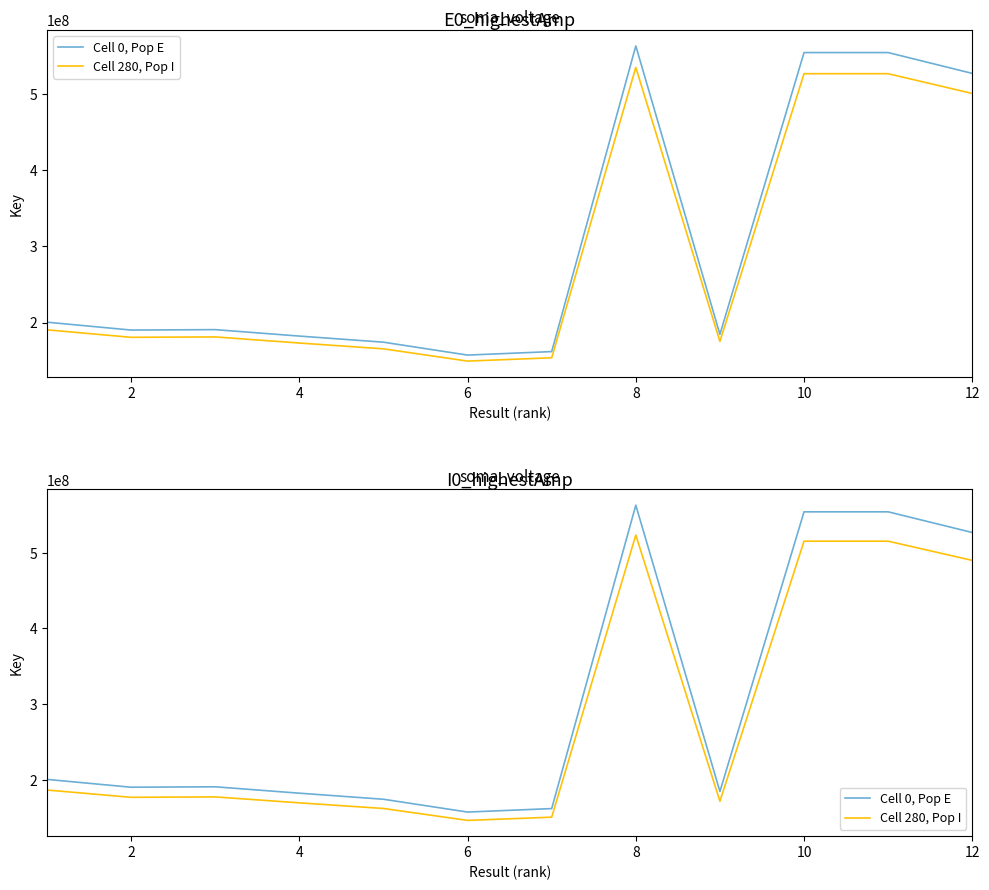

Which has a higher value, 8 or 10?

8